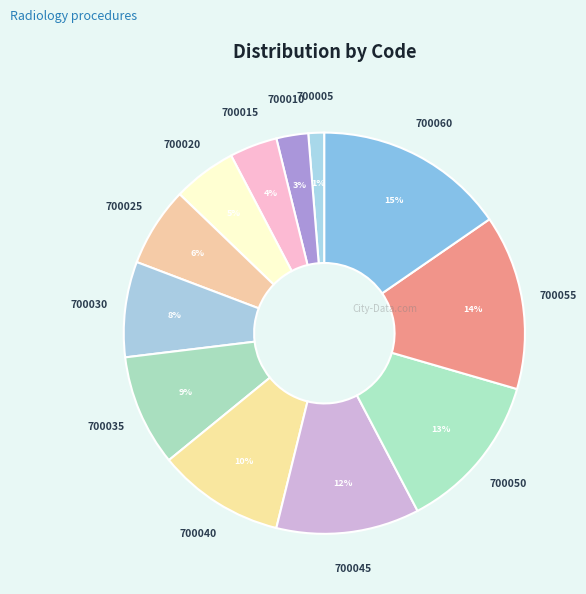

The 700020 slice represents 5% of the pie. True or false?

True